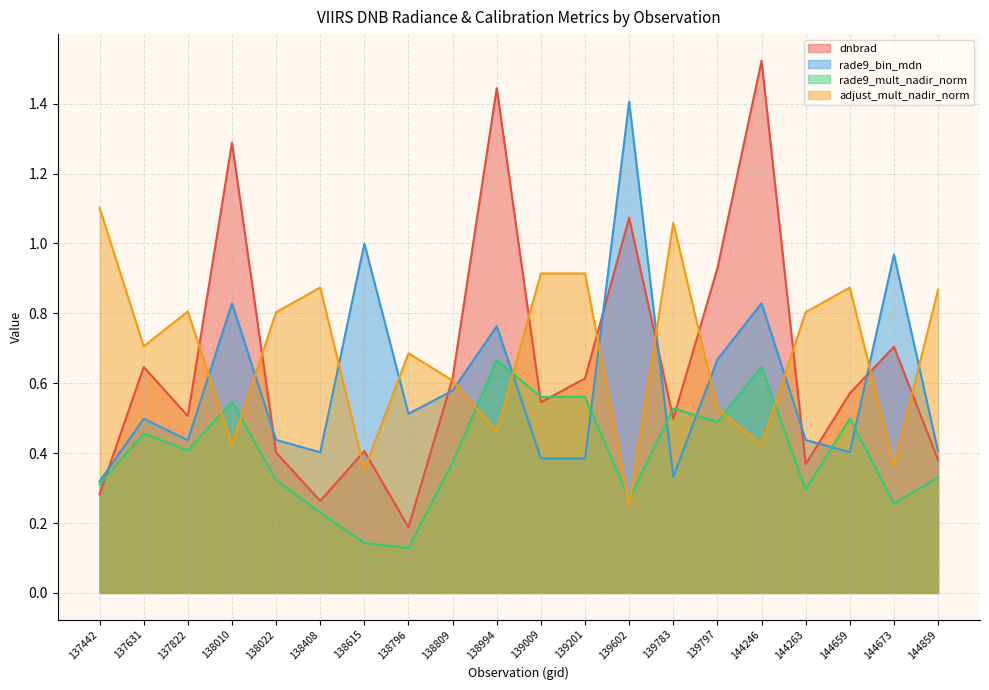

At which label is adjust_mult_nadir_norm closest to 0?

139602